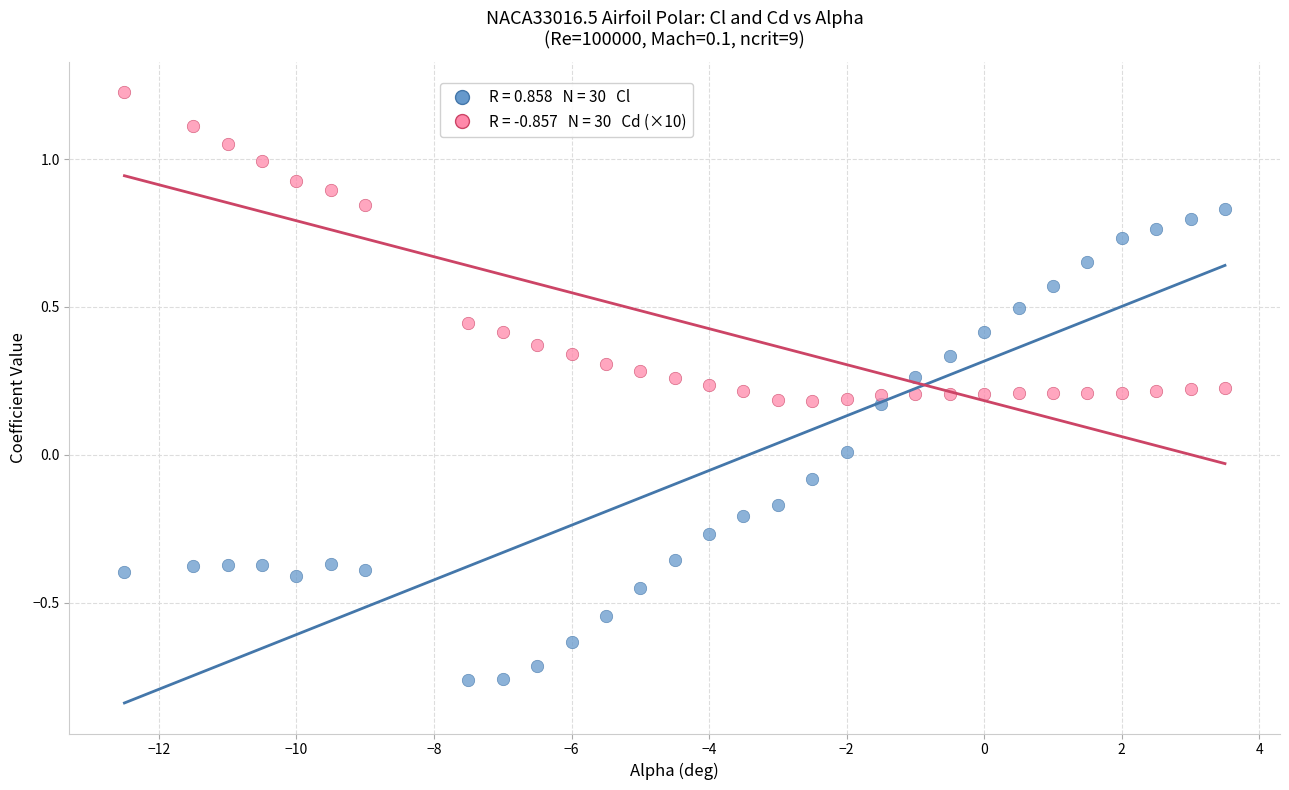

Across all data points, what is the range of Y values (max minus min)?

2.0